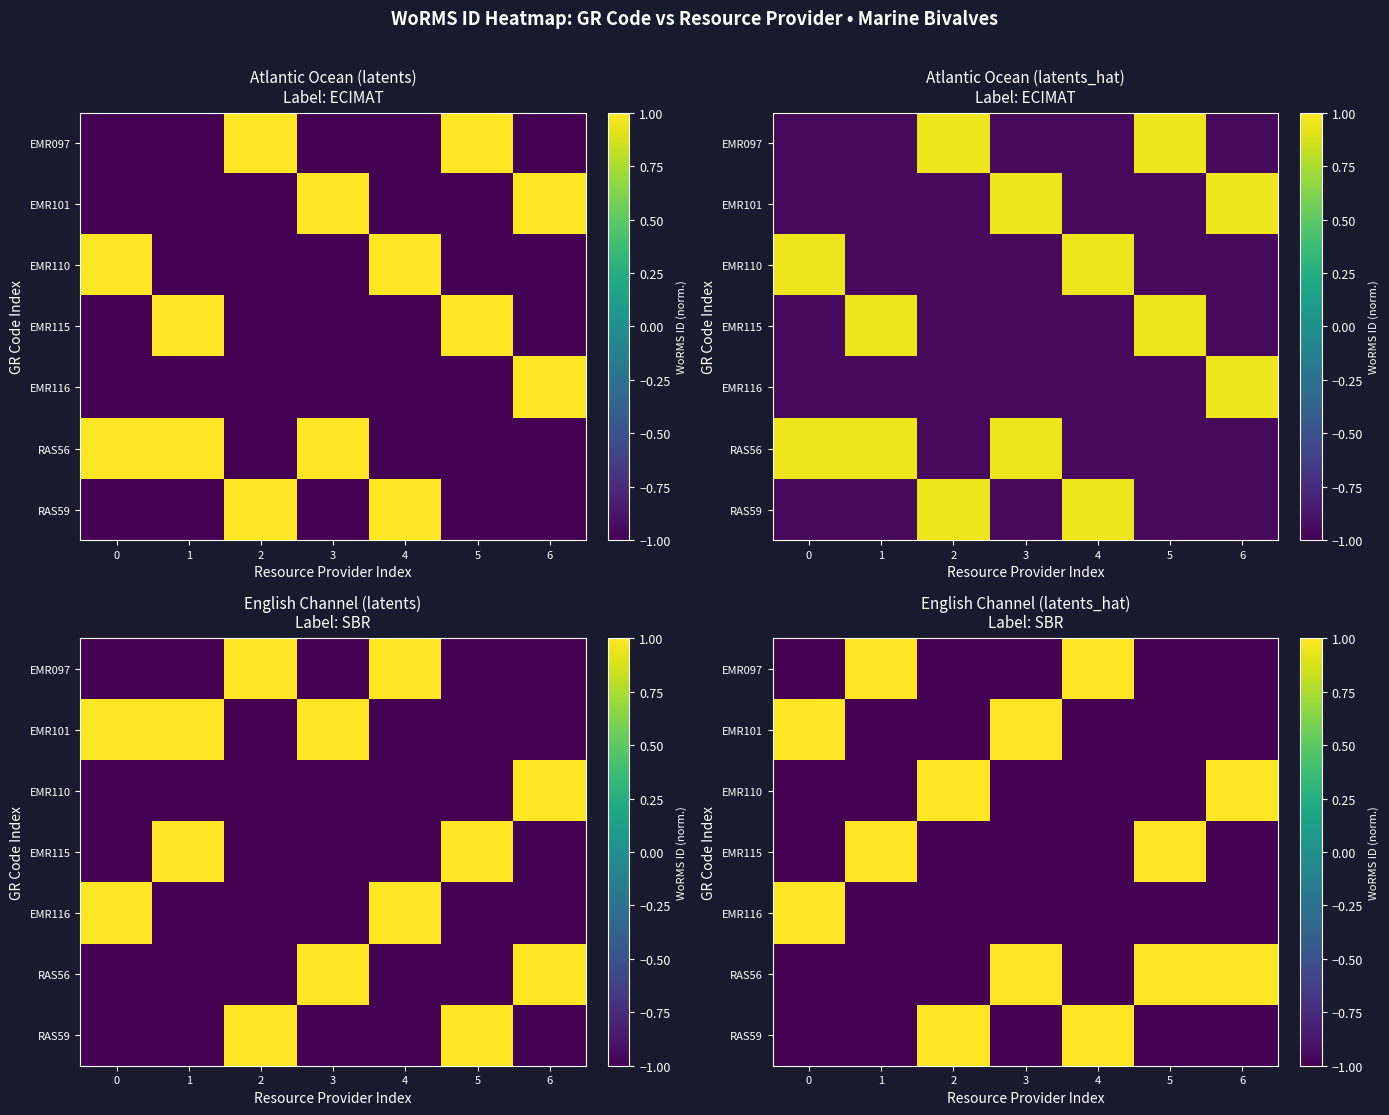

Is it true that EMR115 equals -1.0 at 6?

True